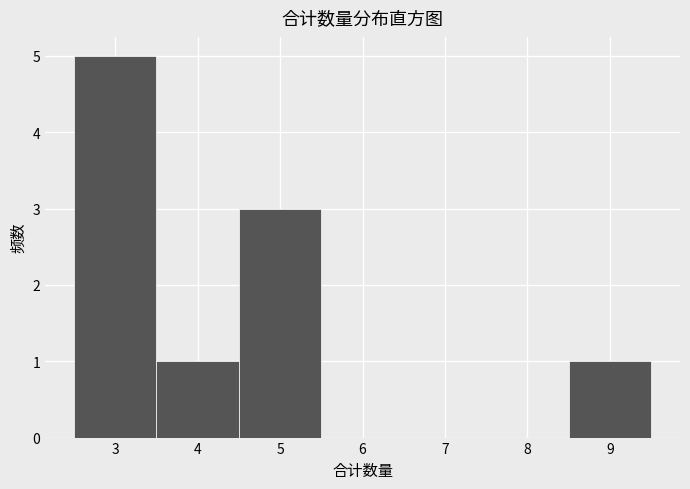

Reading left to right, list every bar in this chart as the range it spans on the x-axis followed by its height. The values are not printed on the chart, so give them approximately, as read against the axis.

2.5 to 3.5: 5
3.5 to 4.5: 1
4.5 to 5.5: 3
5.5 to 6.5: 0
6.5 to 7.5: 0
7.5 to 8.5: 0
8.5 to 9.5: 1